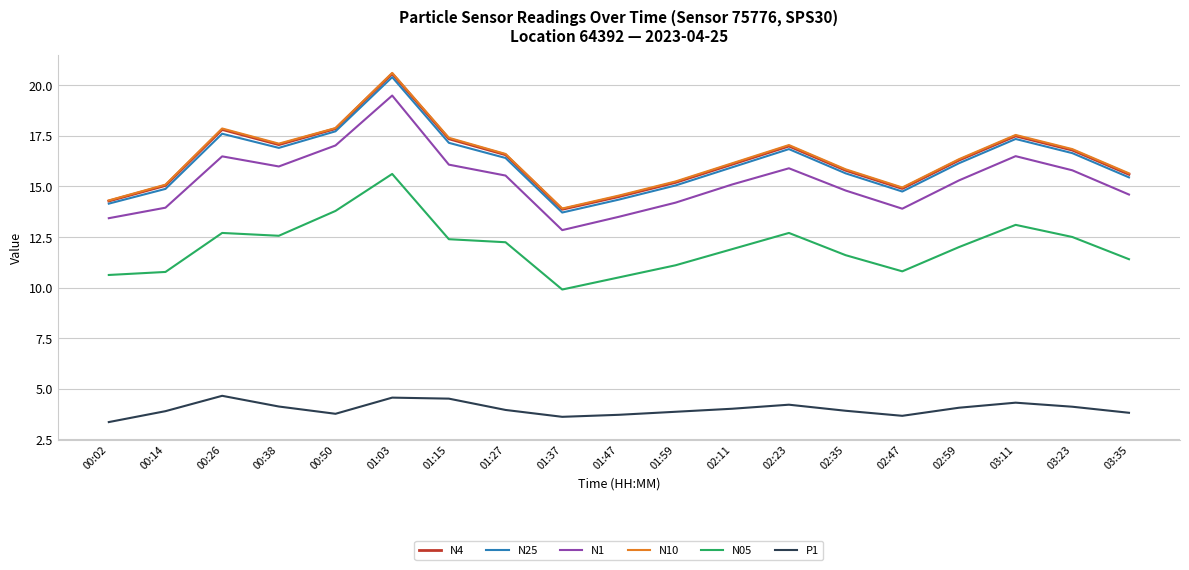

True or false: N4 has a value of 16.8 at 03:23.

True